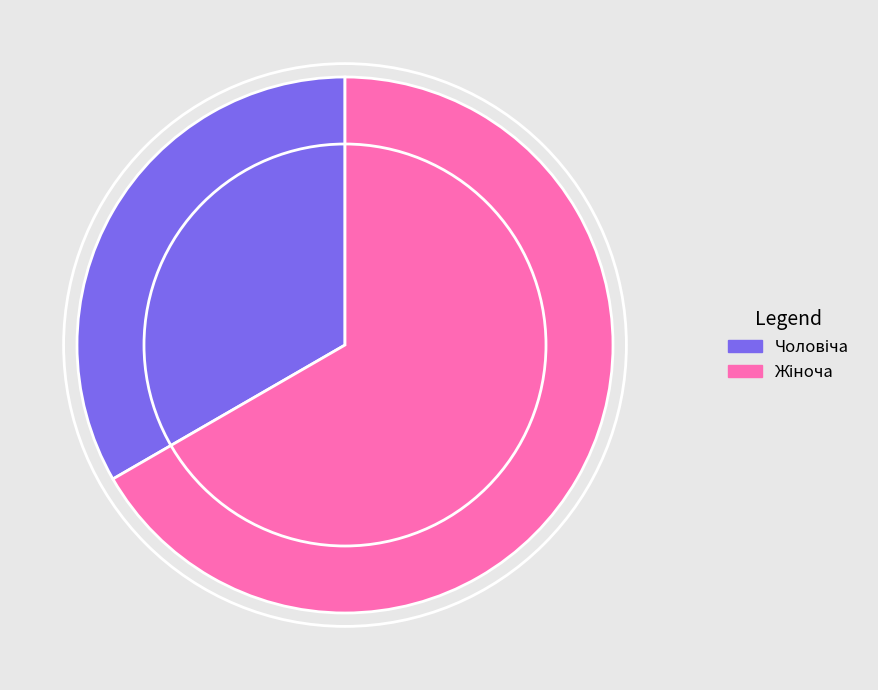

Does any single category account for the majority?

Yes